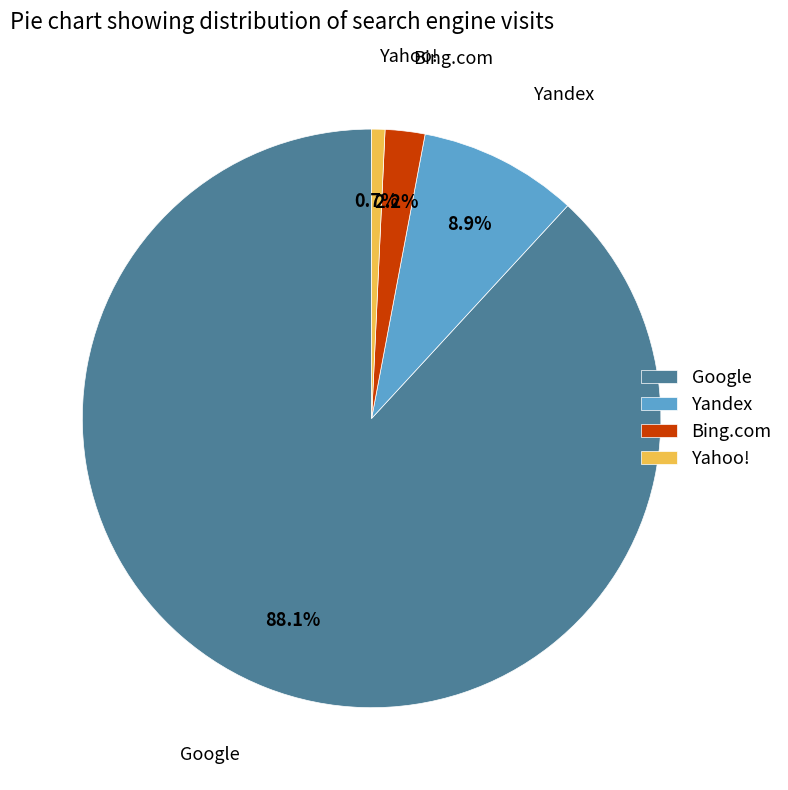

To the nearest percent, what portion does Yandex represent?

9%